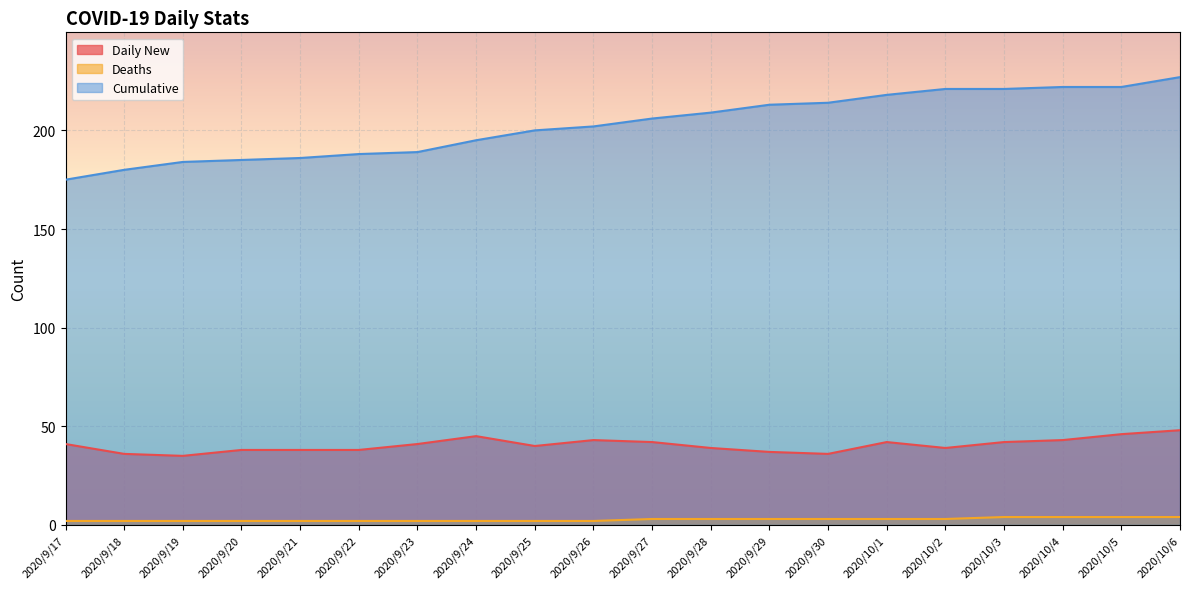

Reading left to right, what are all the values shown in this chart?

Daily New: 2020/9/17=41	2020/9/18=36	2020/9/19=35	2020/9/20=38	2020/9/21=38	2020/9/22=38	2020/9/23=41	2020/9/24=45	2020/9/25=40	2020/9/26=43	2020/9/27=42	2020/9/28=39	2020/9/29=37	2020/9/30=36	2020/10/1=42	2020/10/2=39	2020/10/3=42	2020/10/4=43	2020/10/5=46	2020/10/6=48
Deaths: 2020/9/17=2	2020/9/18=2	2020/9/19=2	2020/9/20=2	2020/9/21=2	2020/9/22=2	2020/9/23=2	2020/9/24=2	2020/9/25=2	2020/9/26=2	2020/9/27=3	2020/9/28=3	2020/9/29=3	2020/9/30=3	2020/10/1=3	2020/10/2=3	2020/10/3=4	2020/10/4=4	2020/10/5=4	2020/10/6=4
Cumulative: 2020/9/17=175	2020/9/18=180	2020/9/19=184	2020/9/20=185	2020/9/21=186	2020/9/22=188	2020/9/23=189	2020/9/24=195	2020/9/25=200	2020/9/26=202	2020/9/27=206	2020/9/28=209	2020/9/29=213	2020/9/30=214	2020/10/1=218	2020/10/2=221	2020/10/3=221	2020/10/4=222	2020/10/5=222	2020/10/6=227